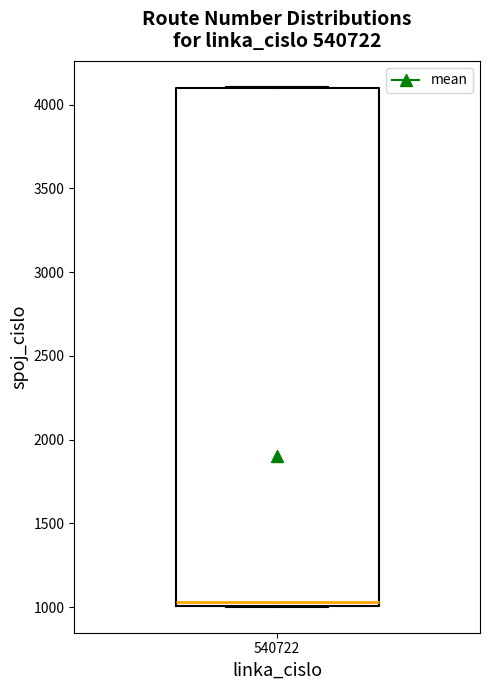

Where is the upper edge of the box at x = 540722 on the y-axis? The values are not printed on the chart, so give them approximately, as read against the axis.

4100